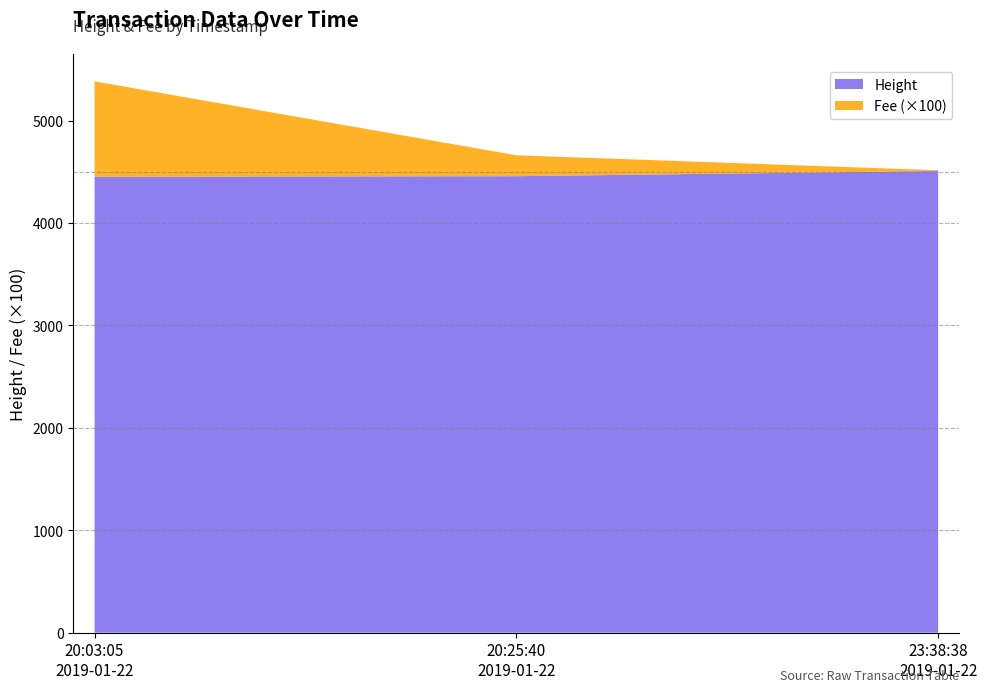

Reading left to right, extract all data points from this chart.

Height: 2019-01-22 20:03:05=4451.0	2019-01-22 20:25:40=4457.0	2019-01-22 23:38:38=4508.0
Fee: 2019-01-22 20:03:05=9.3	2019-01-22 20:25:40=2.0	2019-01-22 23:38:38=0.1